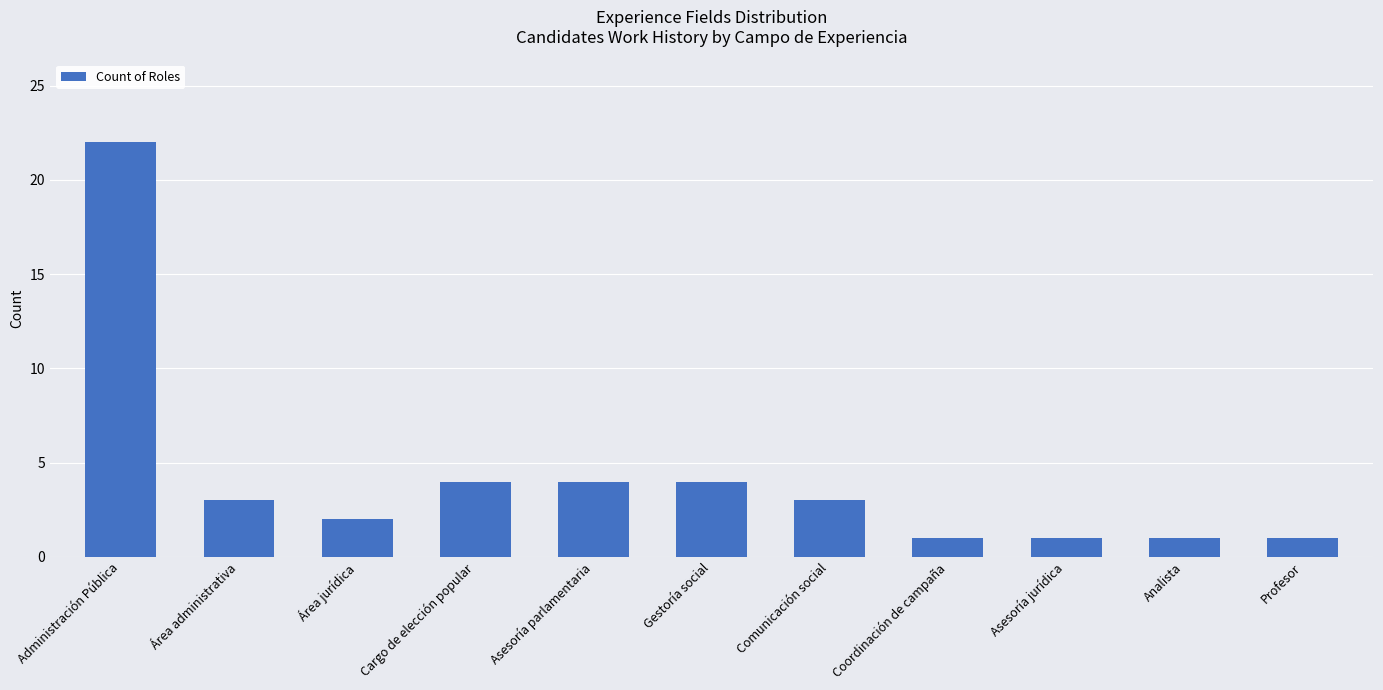

What is the sum of the values at Administración Pública and Comunicación social?

25